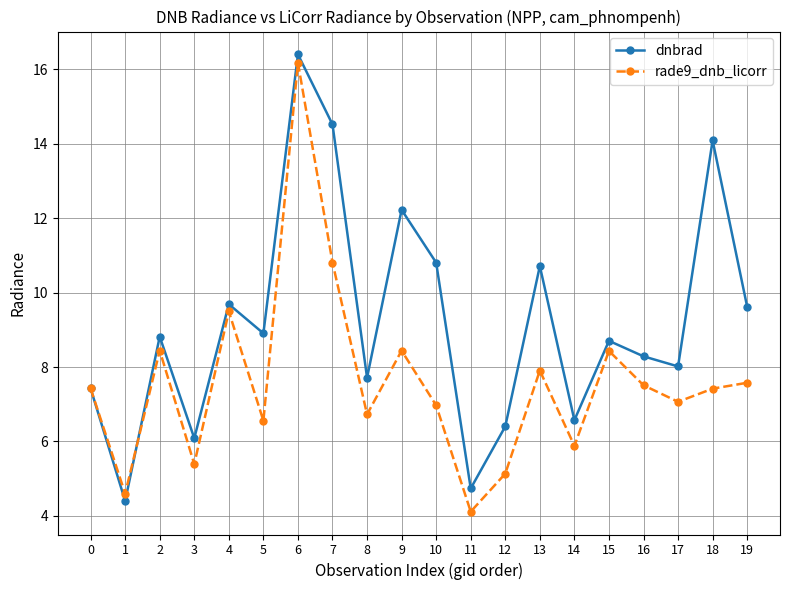

Is the value of rade9_dnb_licorr at 19 greater than the value of dnbrad at 5?

No